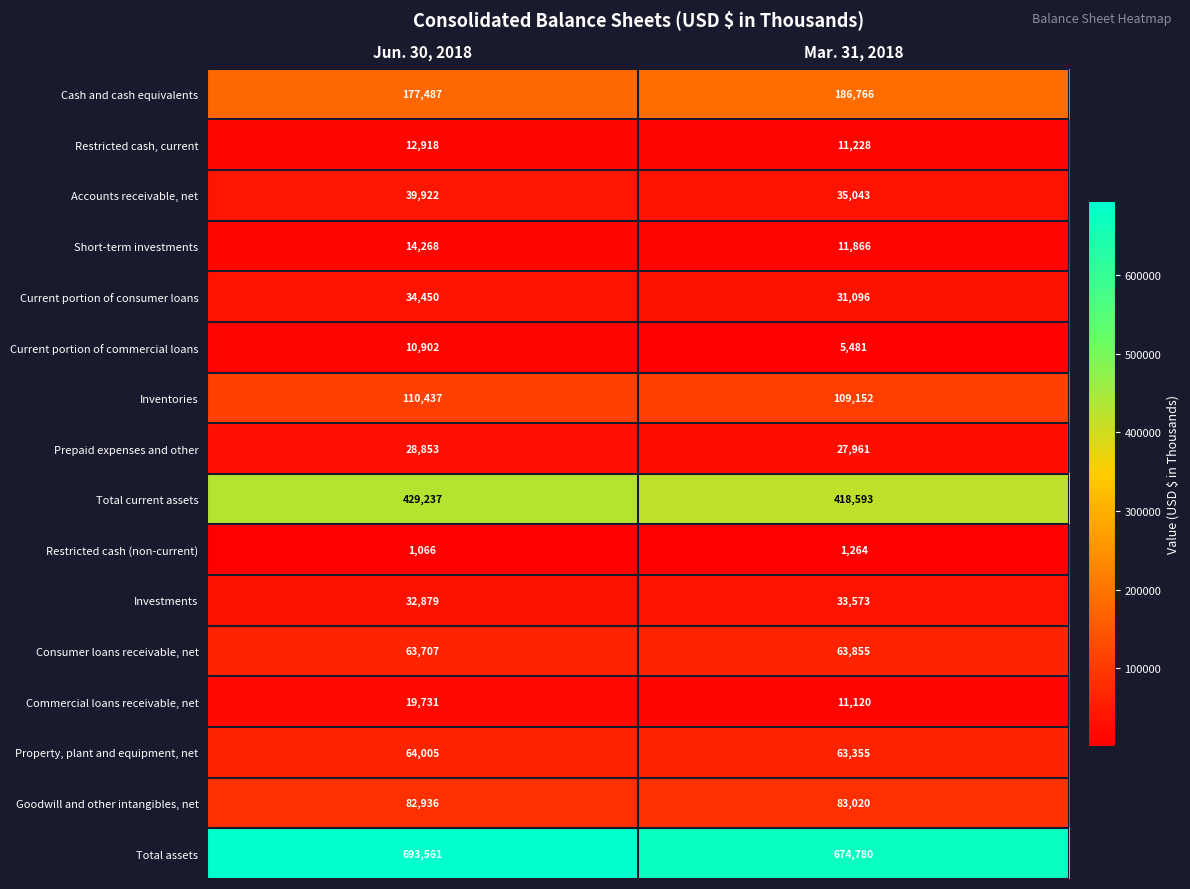

What is the sum of all Goodwill and other intangibles, net values?

165956